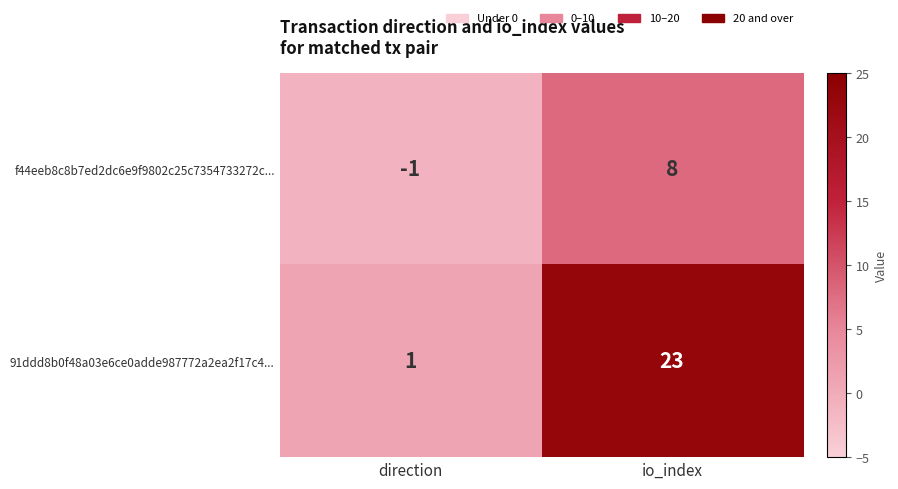

At which category does the chart reach its minimum across all series?

direction